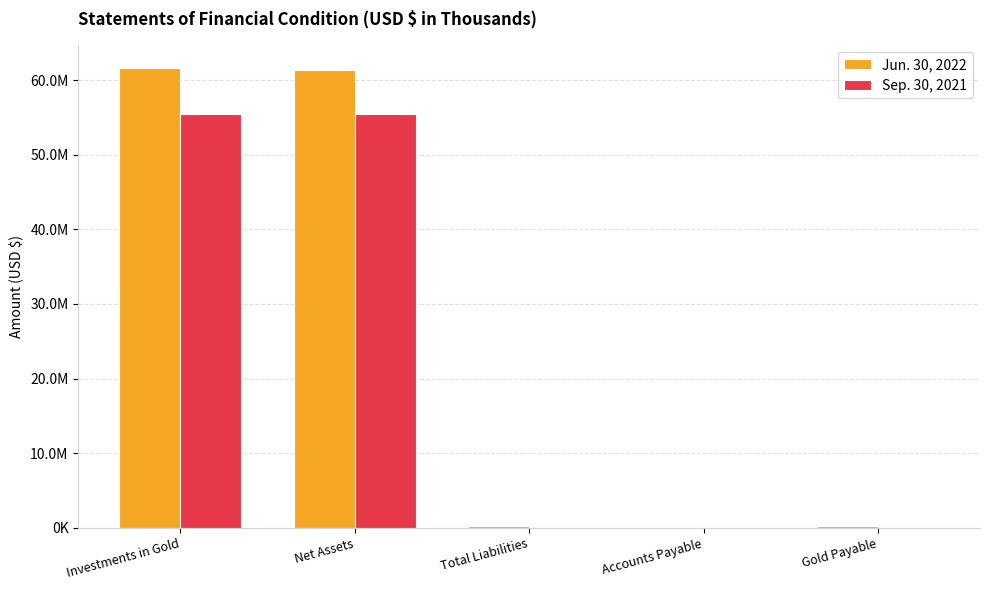

What are all the series names shown in the legend?

Jun. 30, 2022, Sep. 30, 2021